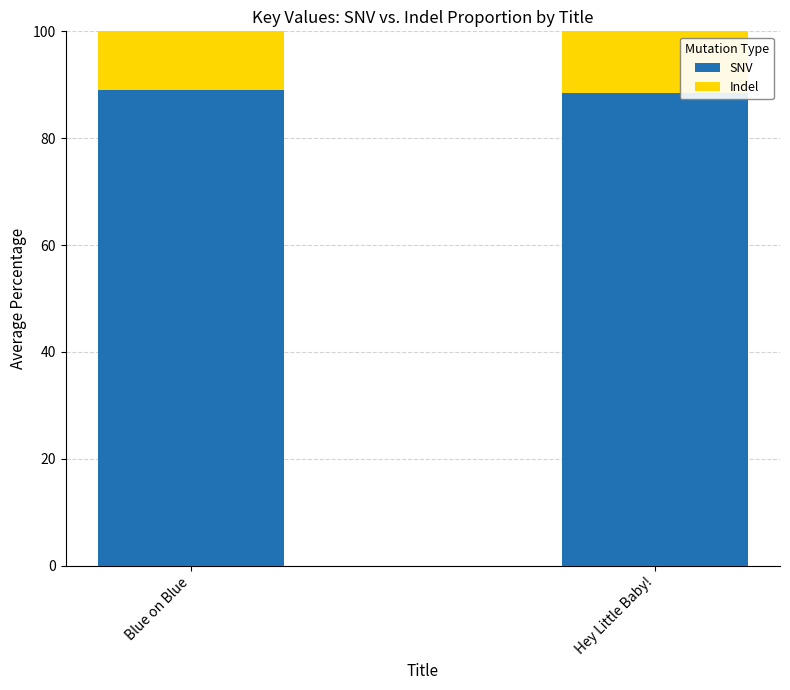

What is the minimum value for SNV?

88.5